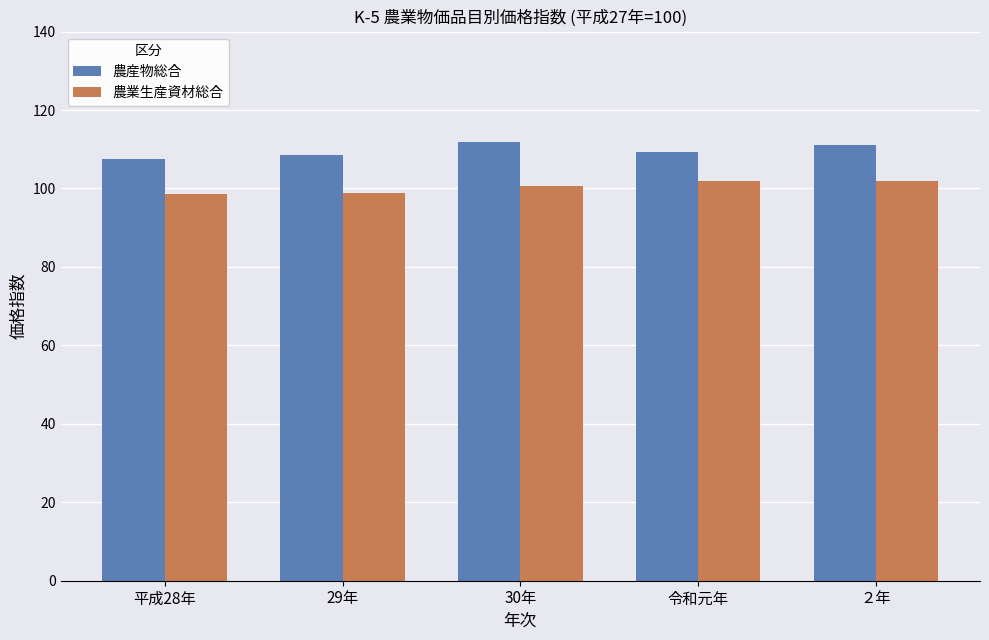

What is the spread (max minus min) of values at ２年?

9.2